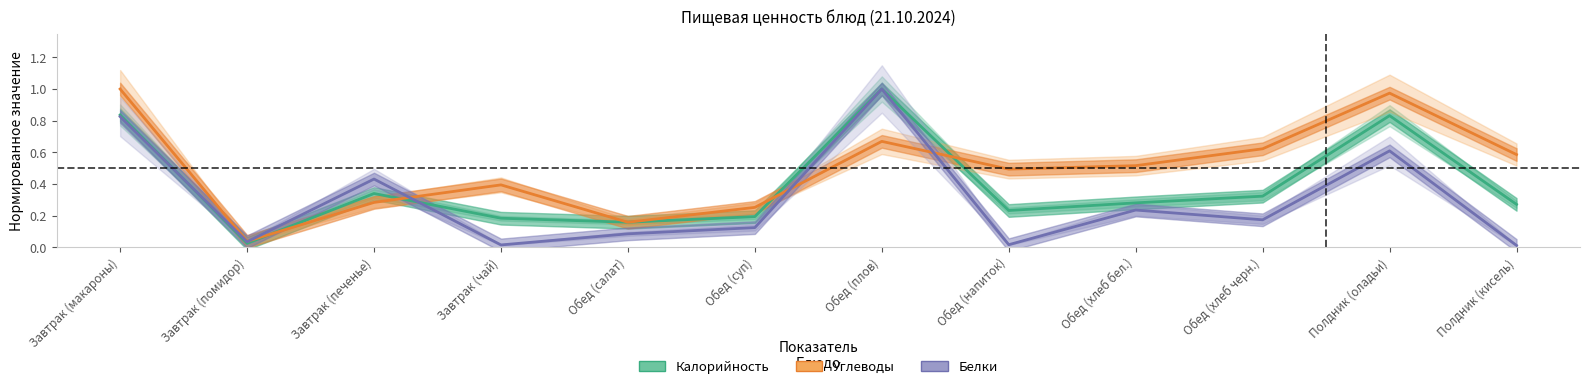

Reading right to left, transcribe all the data shown in this chart.

Калорийность: Полдник (кисель)=0.3	Полдник (оладьи)=0.8	Обед (хлеб черн.)=0.3	Обед (хлеб бел.)=0.3	Обед (напиток)=0.2	Обед (плов)=1.0	Обед (суп)=0.2	Обед (салат)=0.2	Завтрак (чай)=0.2	Завтрак (печенье)=0.3	Завтрак (помидор)=0.0	Завтрак (макароны)=0.8
Углеводы: Полдник (кисель)=0.6	Полдник (оладьи)=1.0	Обед (хлеб черн.)=0.6	Обед (хлеб бел.)=0.5	Обед (напиток)=0.5	Обед (плов)=0.7	Обед (суп)=0.3	Обед (салат)=0.2	Завтрак (чай)=0.4	Завтрак (печенье)=0.3	Завтрак (помидор)=0.0	Завтрак (макароны)=1.0
Белки: Полдник (кисель)=0.0	Полдник (оладьи)=0.6	Обед (хлеб черн.)=0.2	Обед (хлеб бел.)=0.2	Обед (напиток)=0.0	Обед (плов)=1.0	Обед (суп)=0.1	Обед (салат)=0.1	Завтрак (чай)=0.0	Завтрак (печенье)=0.4	Завтрак (помидор)=0.0	Завтрак (макароны)=0.8